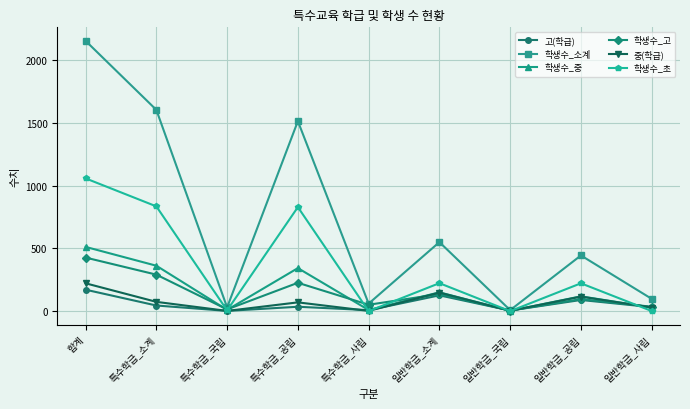

What is the label of the 9th point from the left?

일반학급_사립